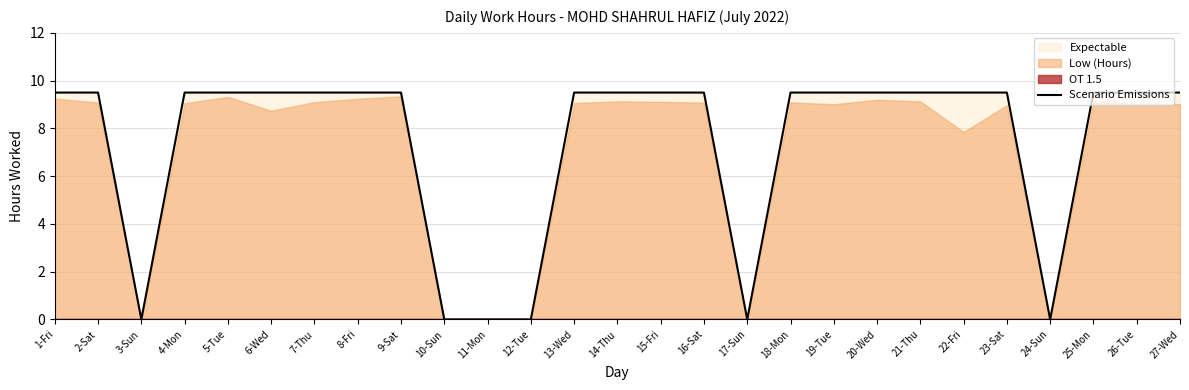

What is the maximum value shown in the chart?

9.5